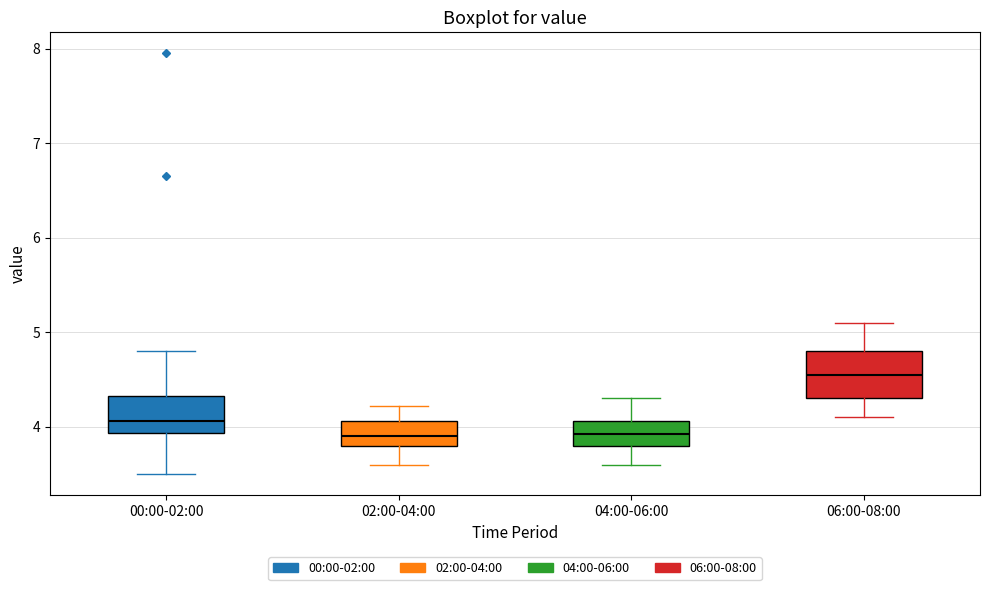

Where does the lower whisker of the box for 04:00-06:00 end on the y-axis? The values are not printed on the chart, so give them approximately, as read against the axis.

3.6